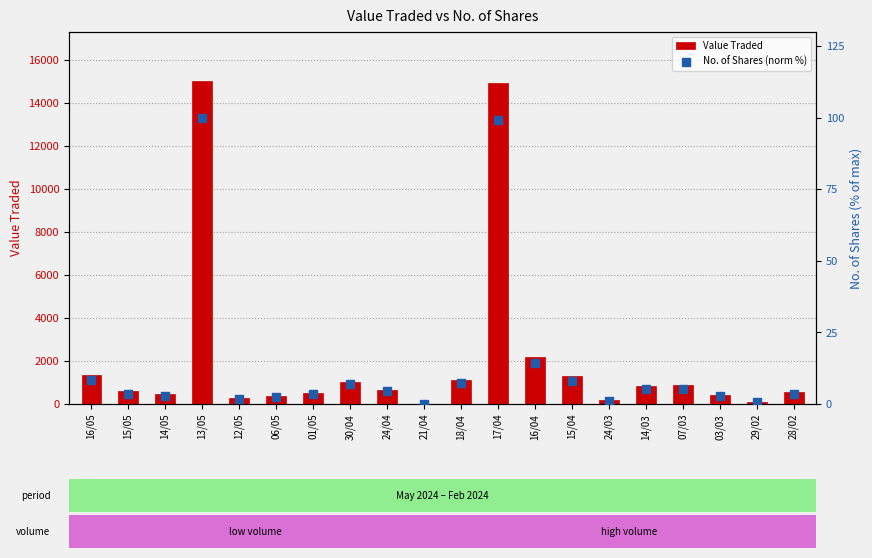

What is the total value across all series at 16/05?

1371.3